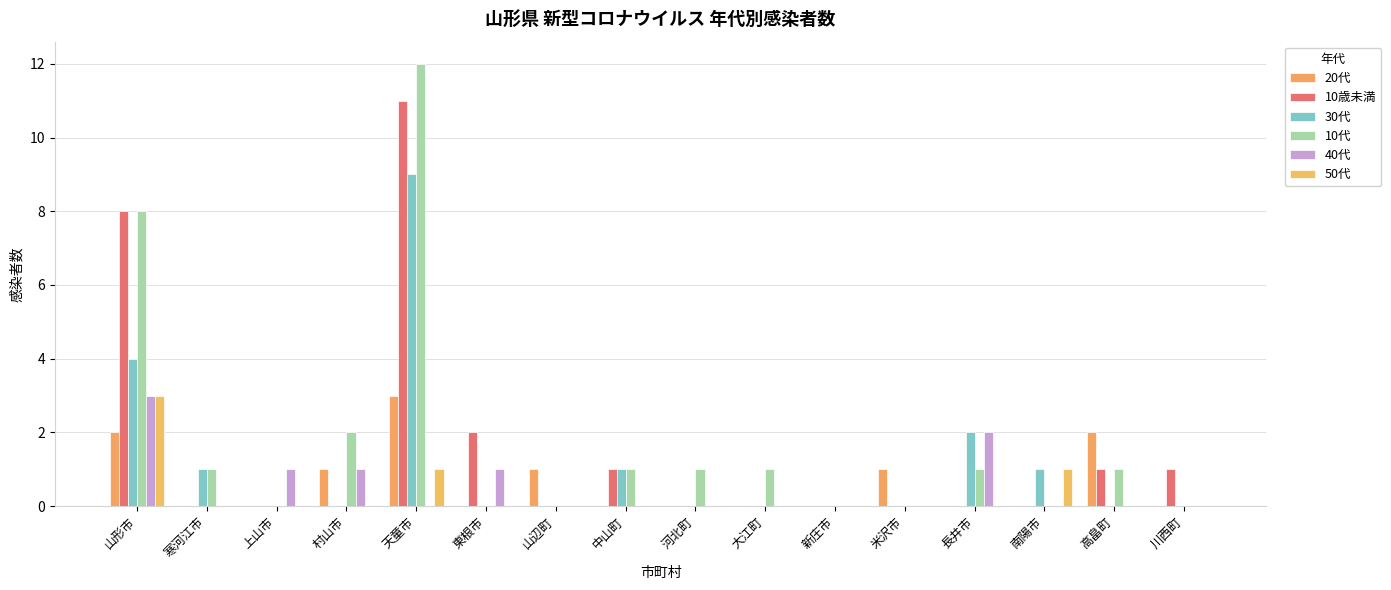

Are the bars horizontal?

No